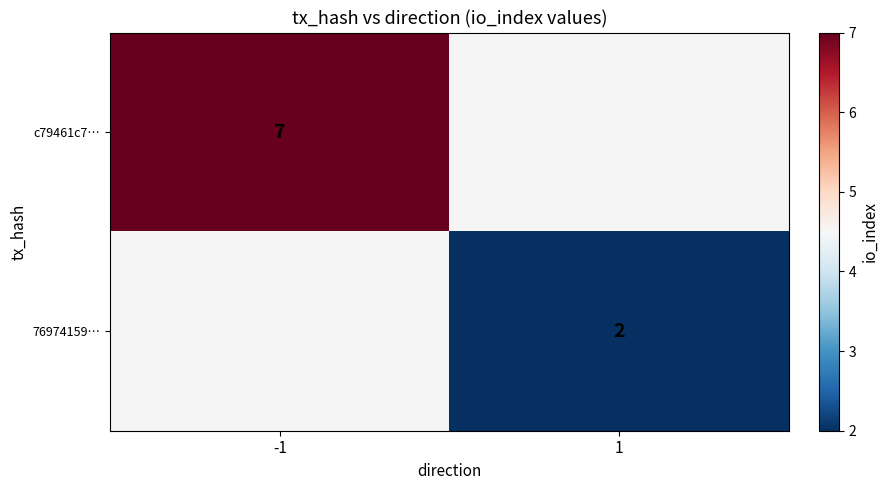

Which label corresponds to the largest value in the chart?

-1